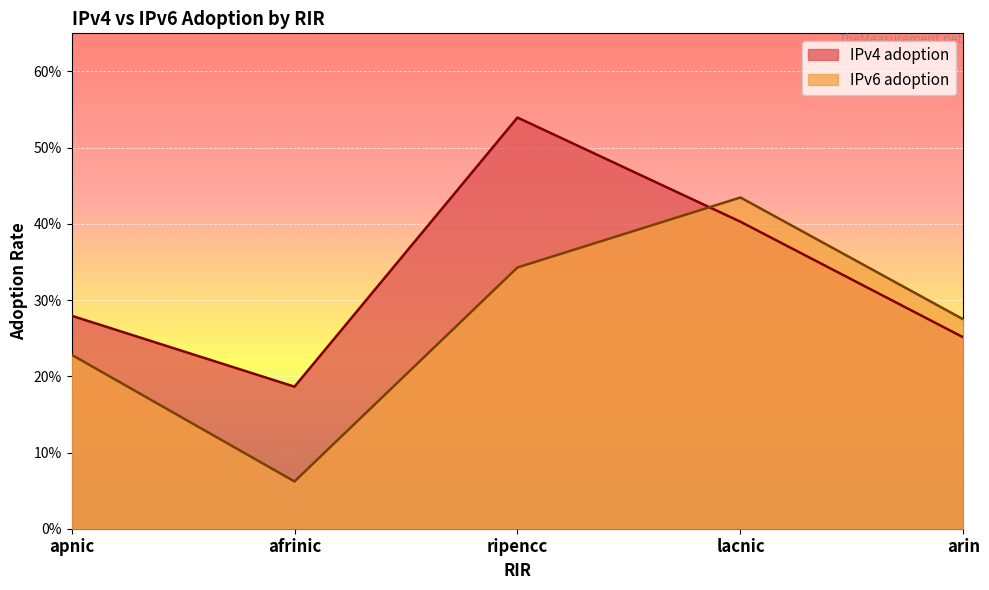

Reading left to right, what are all the values shown in this chart?

IPv4 adoption: 0.3	0.2	0.5	0.4	0.3
IPv6 adoption: 0.2	0.1	0.3	0.4	0.3